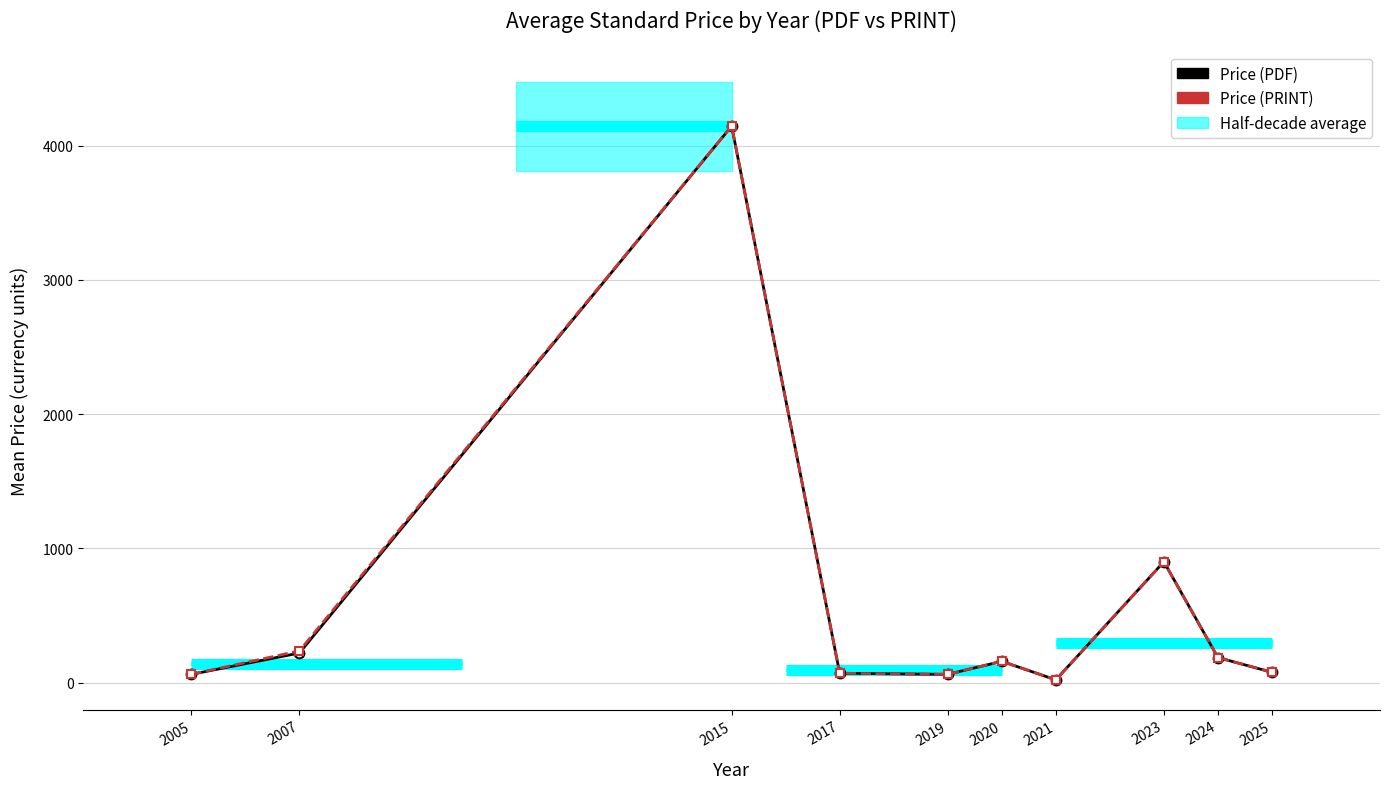

Reading left to right, what are all the values shown in this chart?

Price (PDF): 2005=61.0	2007=220.0	2015=4146.7	2017=69.0	2019=61.0	2020=158.0	2021=20.0	2023=899.8	2024=186.4	2025=76.4
Price (PRINT): 2005=61.0	2007=236.0	2015=4146.7	2017=69.0	2019=61.0	2020=158.0	2021=20.0	2023=899.8	2024=186.4	2025=76.4